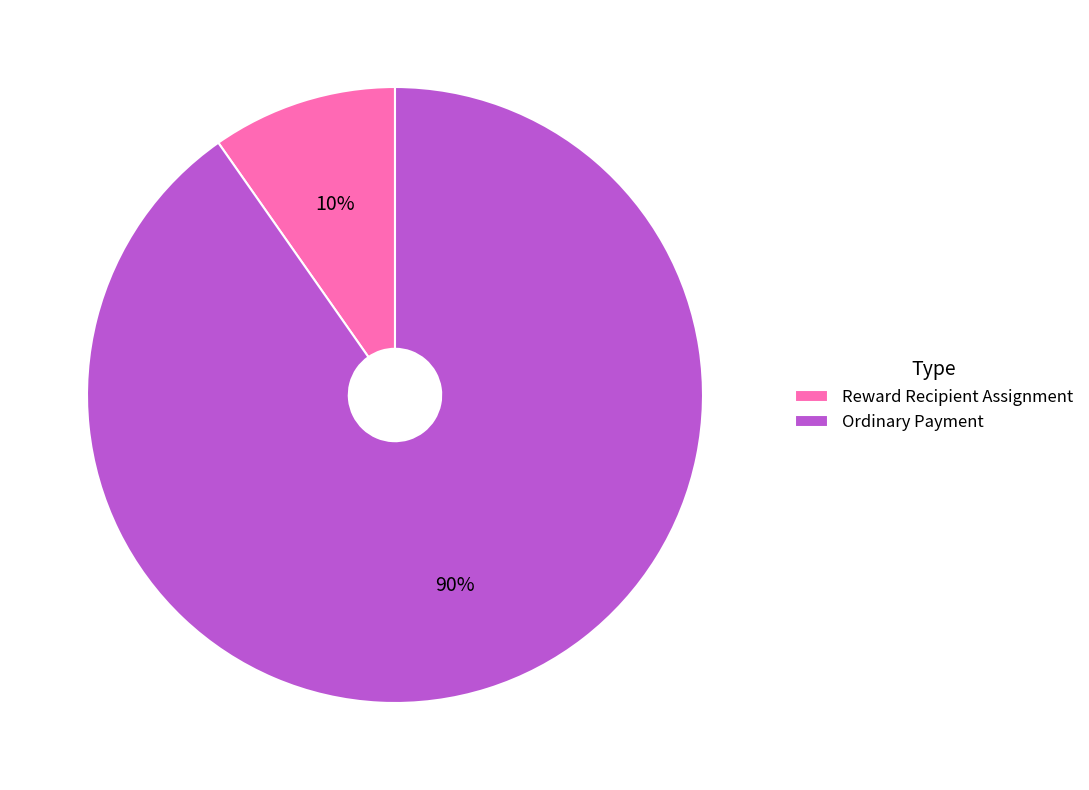

Does Reward Recipient Assignment account for over 50% of the chart?

No